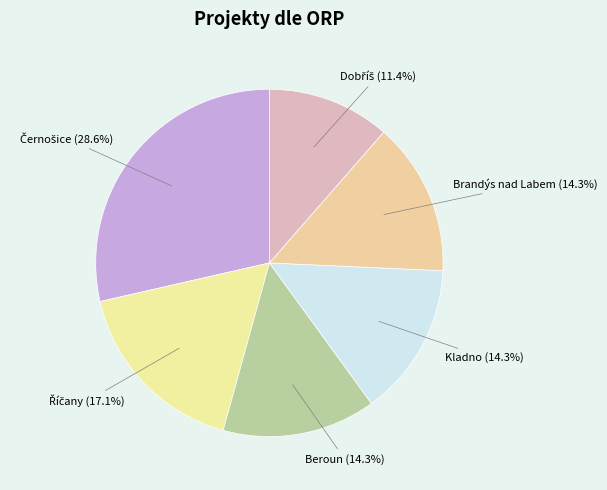

Is there any slice that represents more than half of the pie?

No